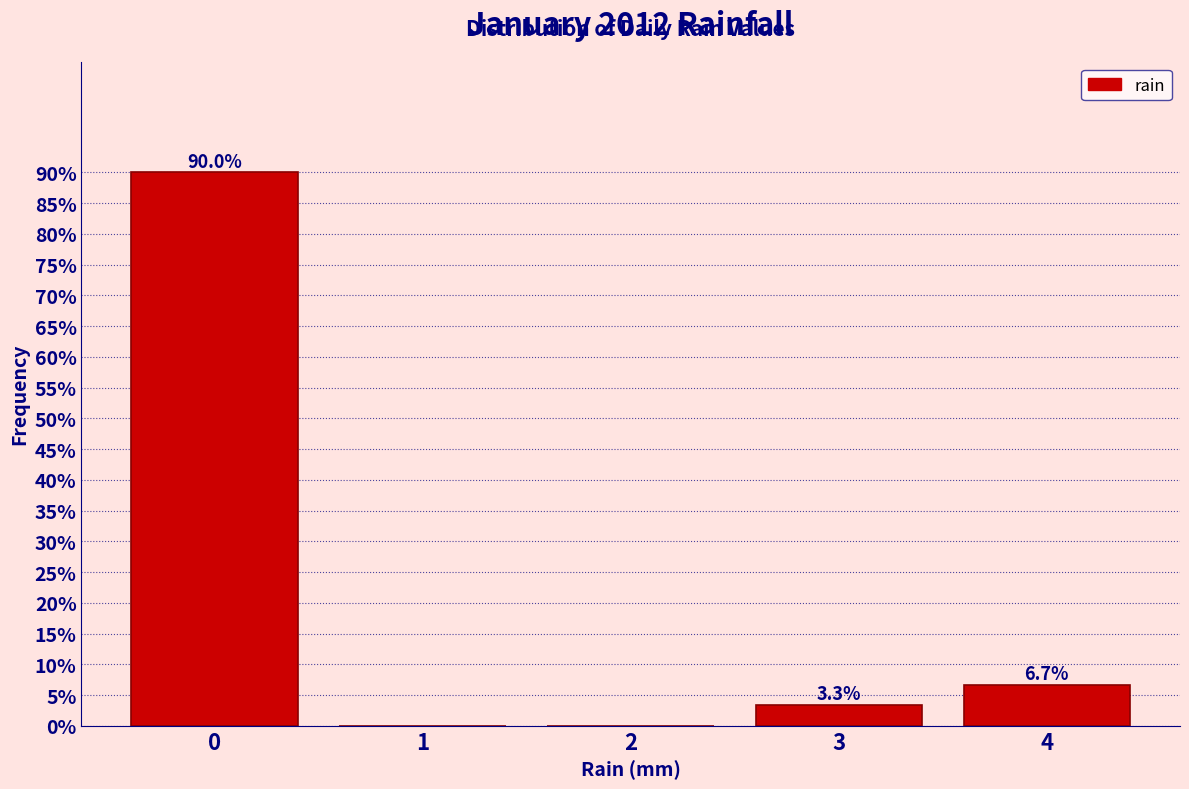

Which range on the x-axis has the tallest bar?

-0.5 to 0.5